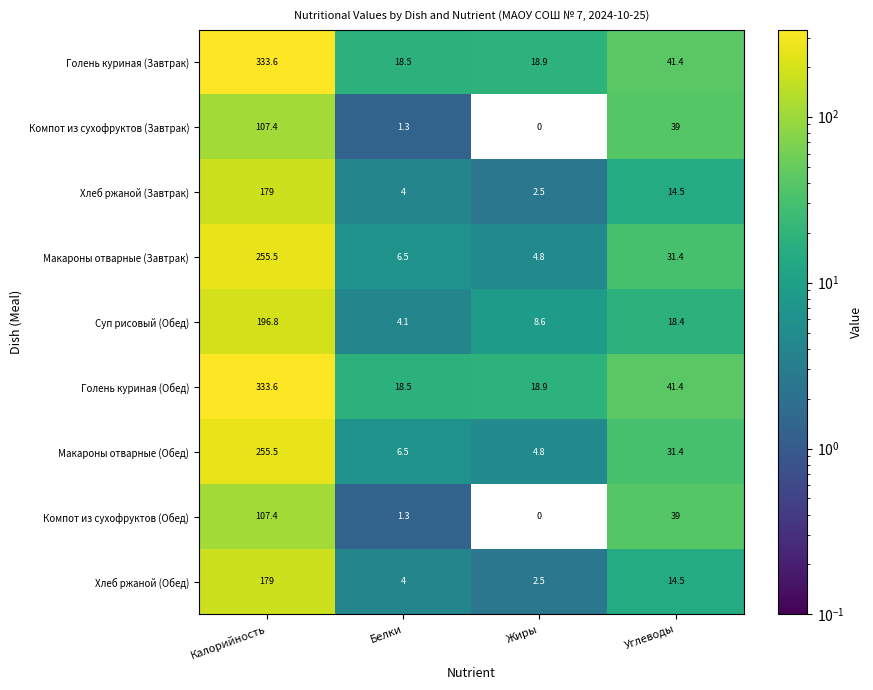

The Суп рисовый (Обед) series shows 18.4 at Углеводы. True or false?

True